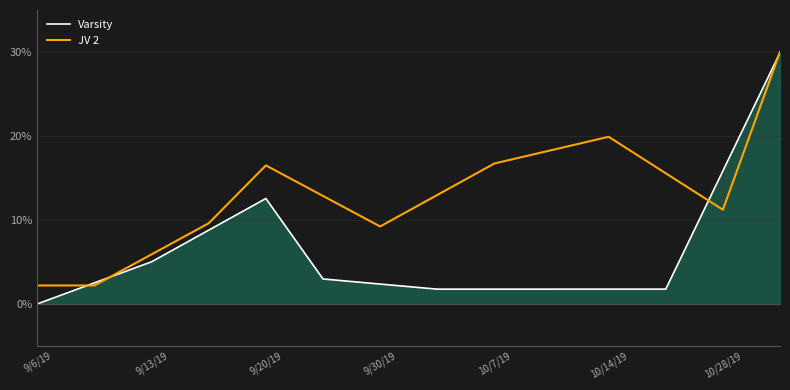

What is the average value of the Varsity series?

6.3